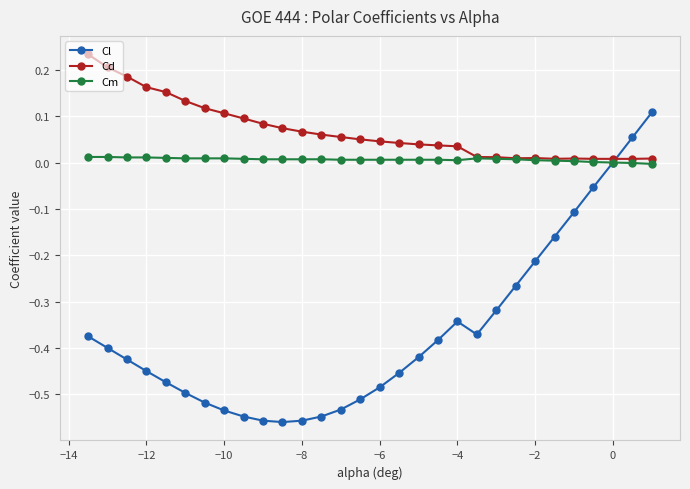

Which series has the largest range (max minus min)?

Cl